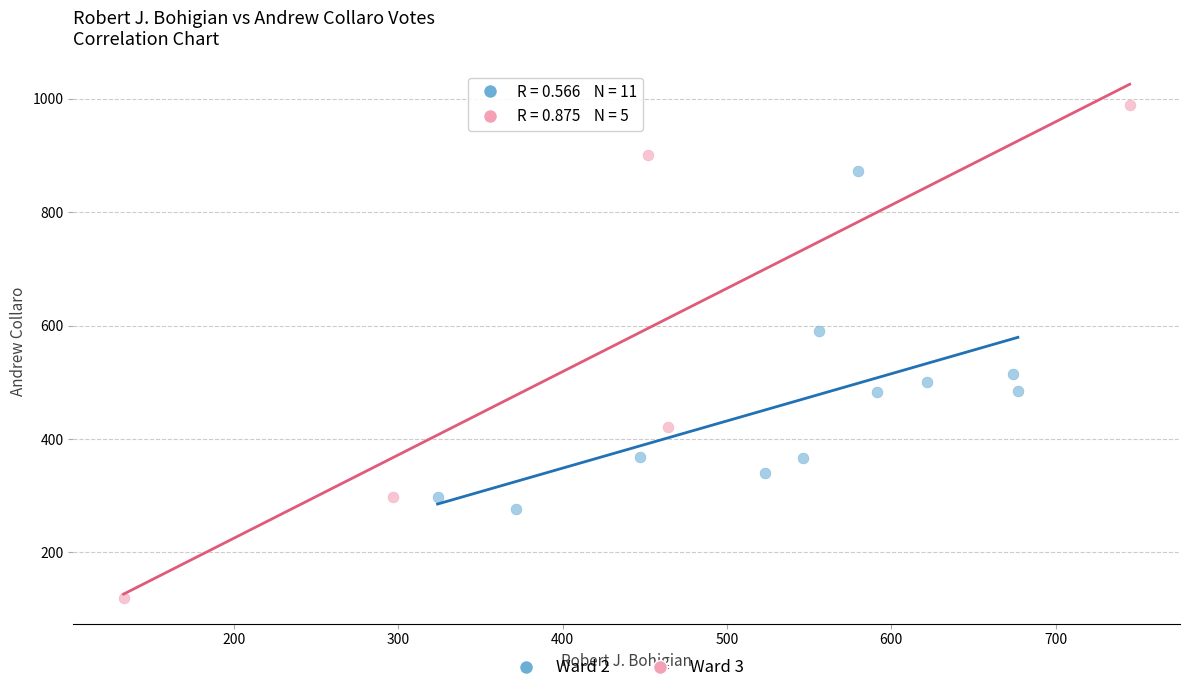

Which series has the largest Y range (max minus min)?

Ward 3